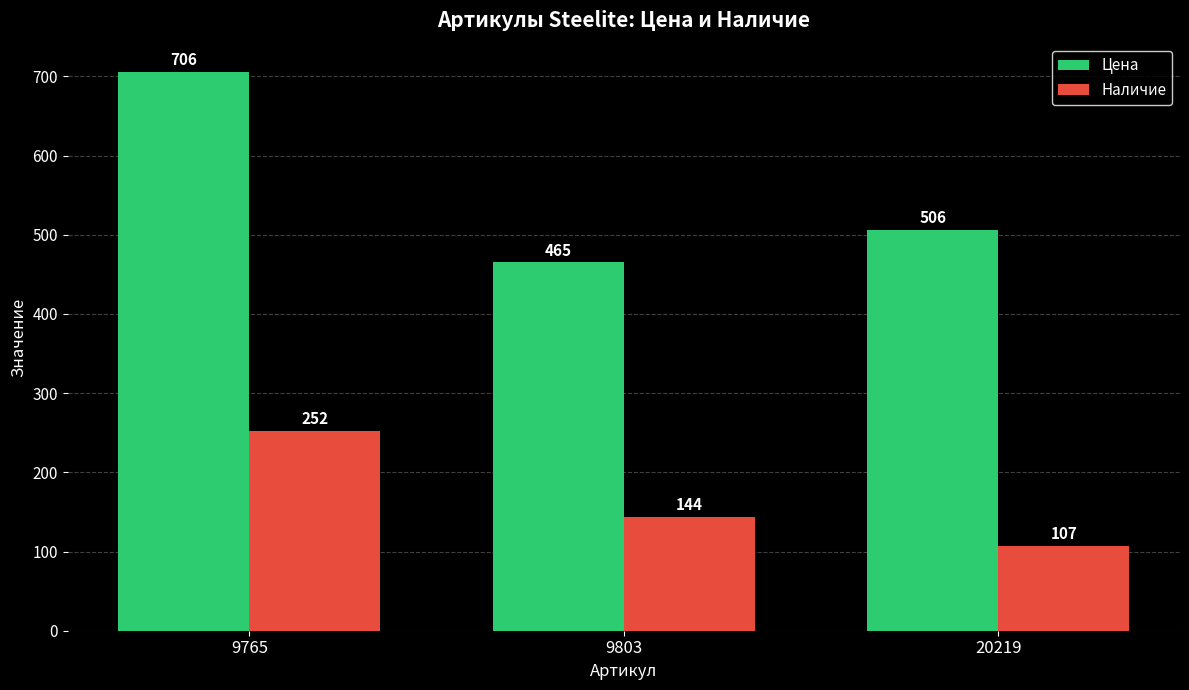

The Наличие series shows 144 at 9803. True or false?

True